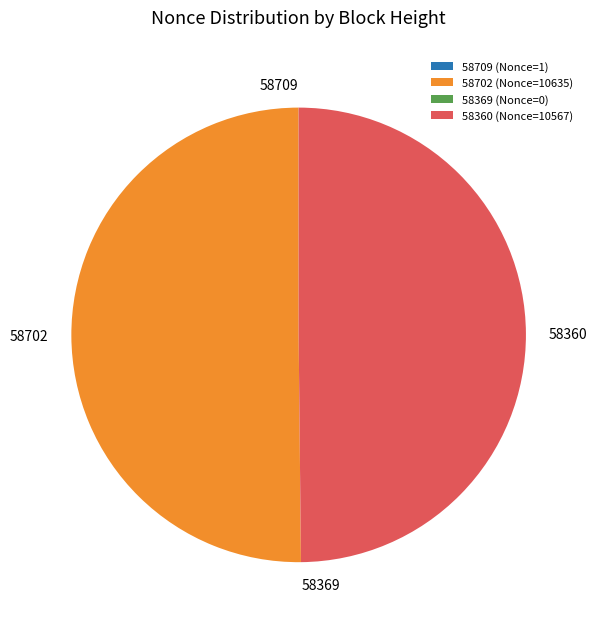

The 58360 (Nonce=10567) slice represents 38% of the pie. True or false?

False